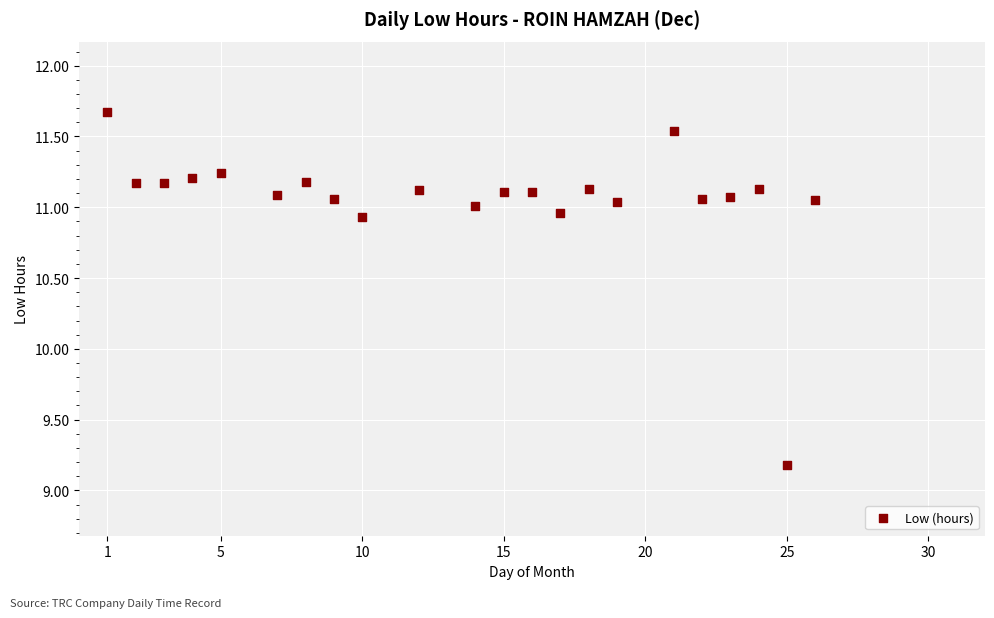

What is the range of X values (max minus min)?

25.0